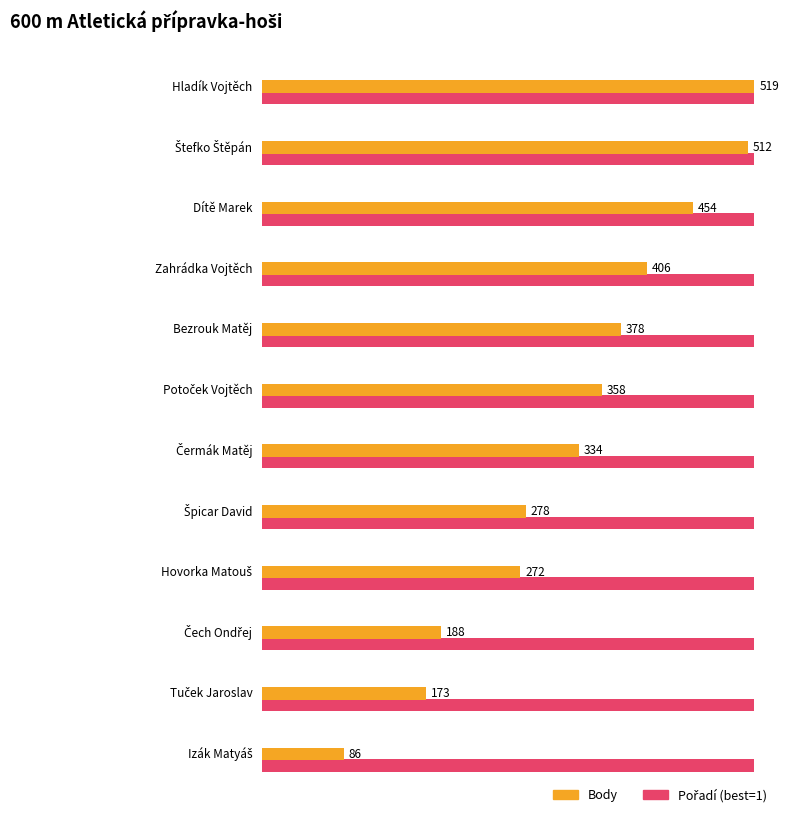

Count the number of categories in the chart.

12